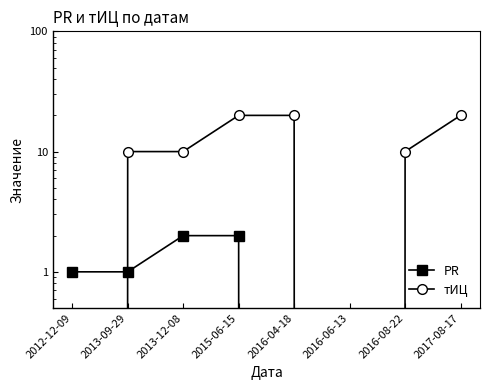

List the labels in order of PR value, smallest first.

2016-04-18, 2016-06-13, 2016-08-22, 2017-08-17, 2012-12-09, 2013-09-29, 2013-12-08, 2015-06-15